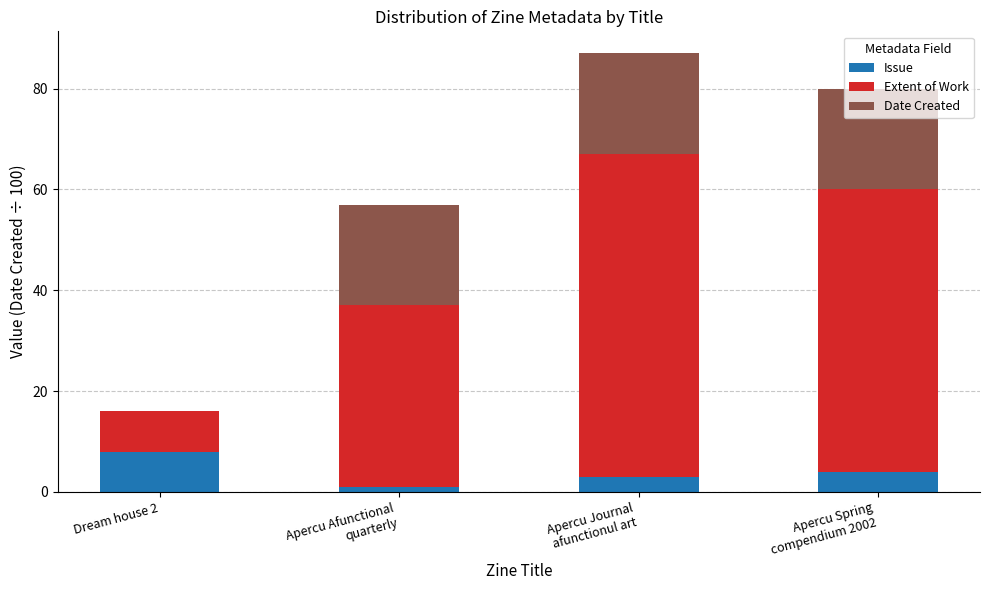

Read the Issue value at Apercu Afunctional
quarterly.

1.0